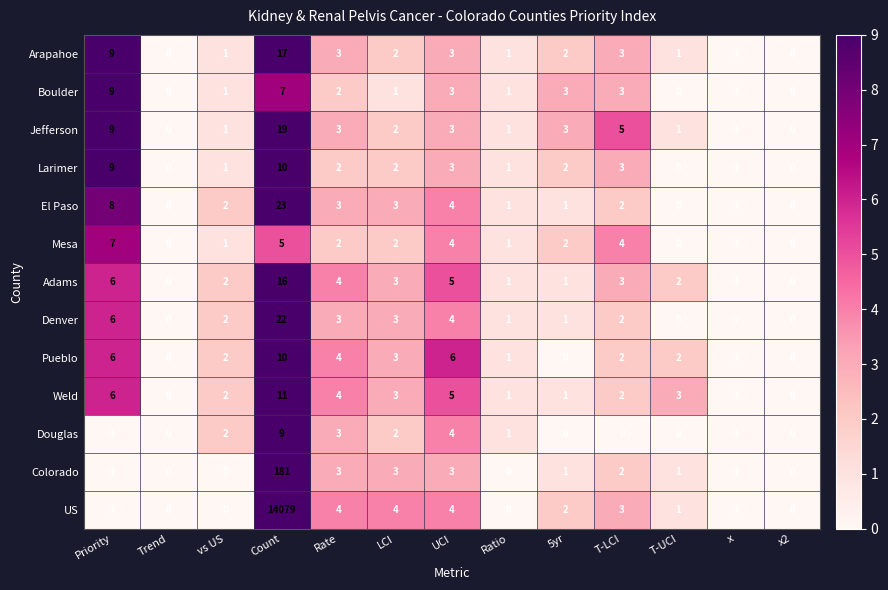

At which label is Arapahoe closest to 8?

Priority